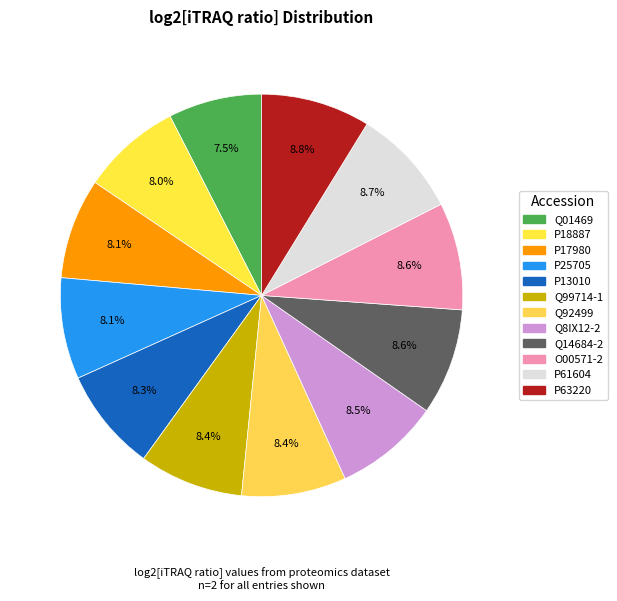

How many segments does this pie chart have?

12